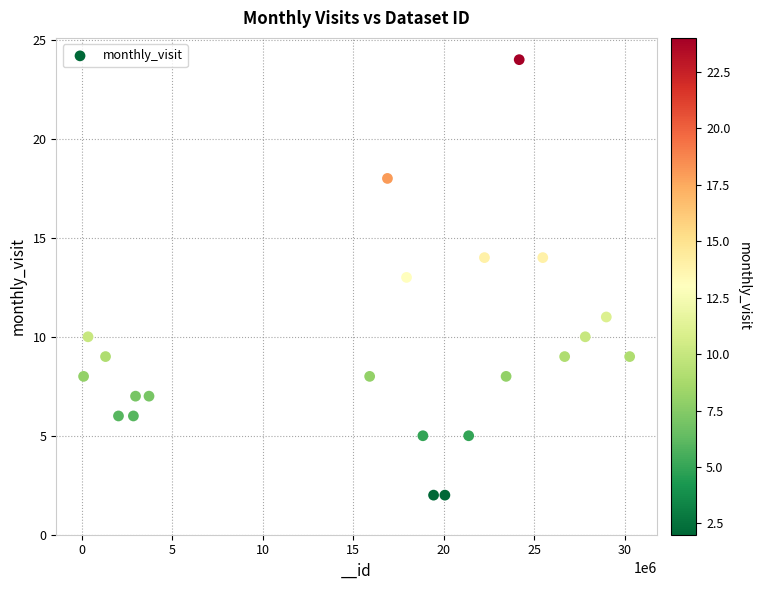

What is the range of X values (max minus min)?

30142033